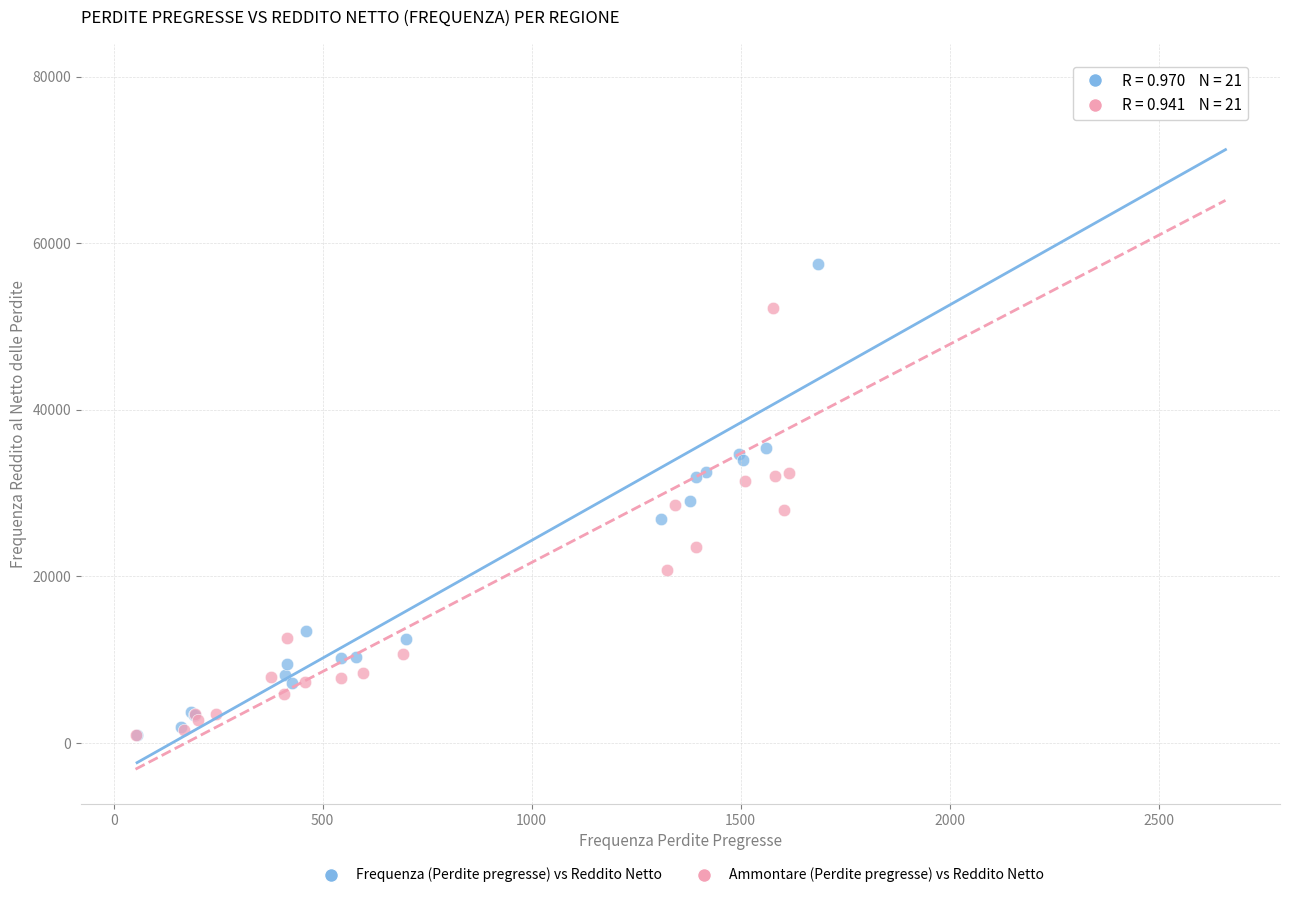

What are all the series names shown in the legend?

Frequenza (Perdite pregresse) vs Reddito Netto, Ammontare (Perdite pregresse) vs Reddito Netto